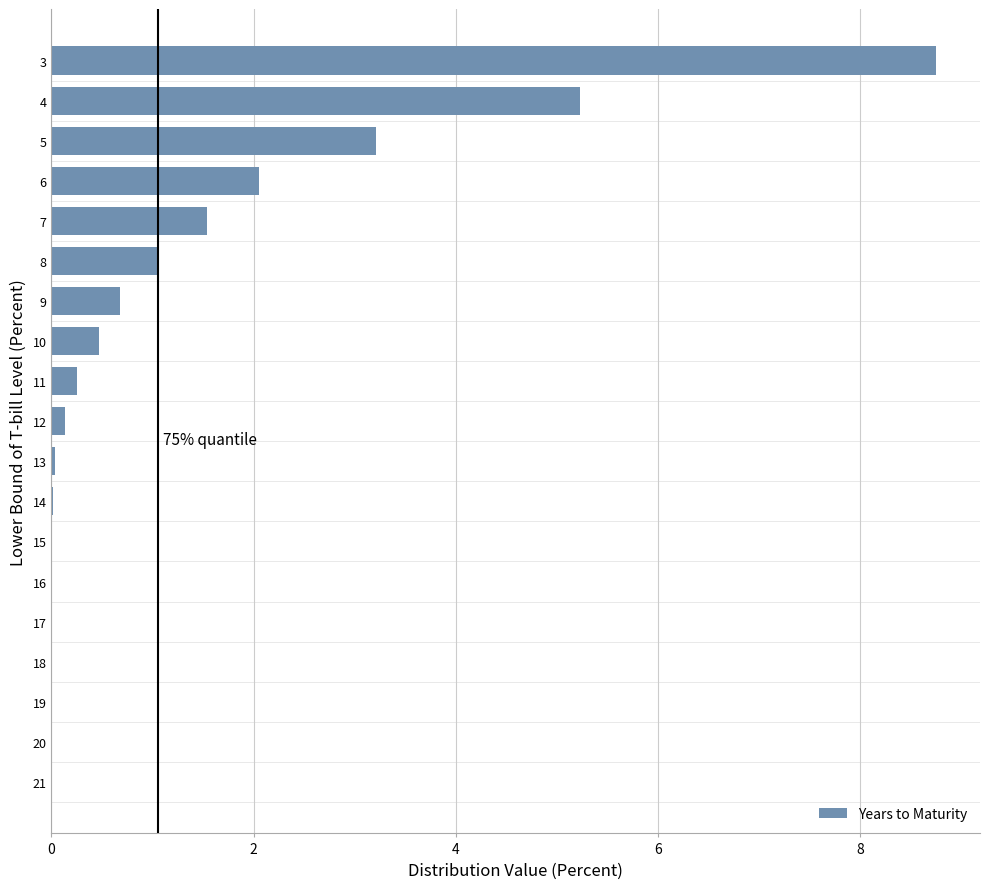

True or false: the data shows 0.0 at 14.

True